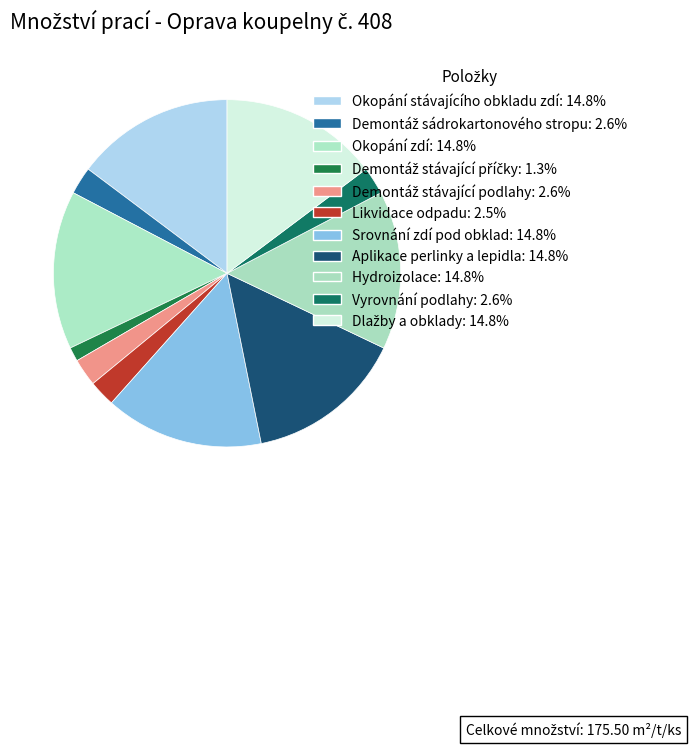

Is there a majority slice in this chart?

No